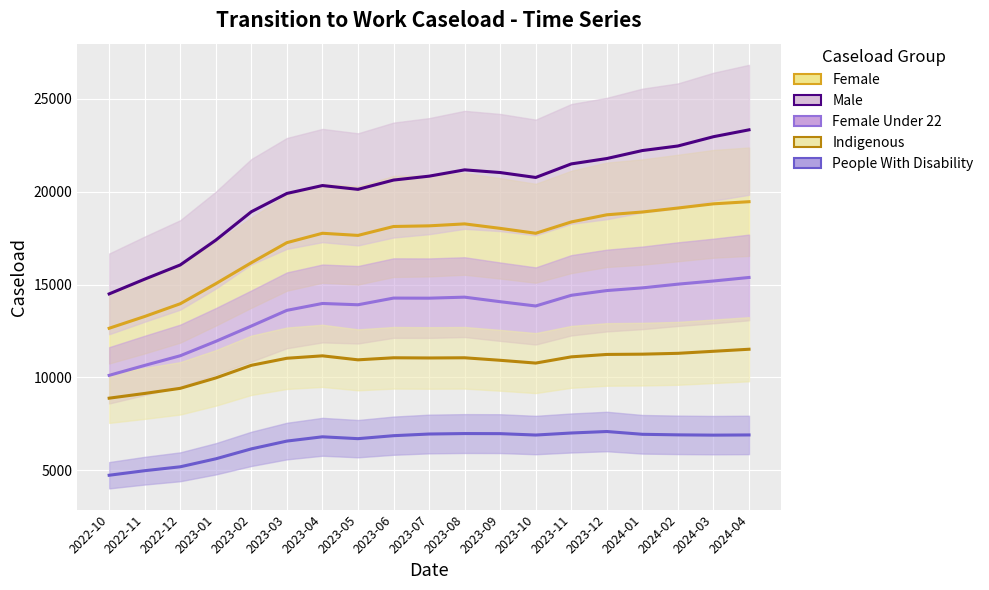

What is the label of the 17th point from the left?

2024-02